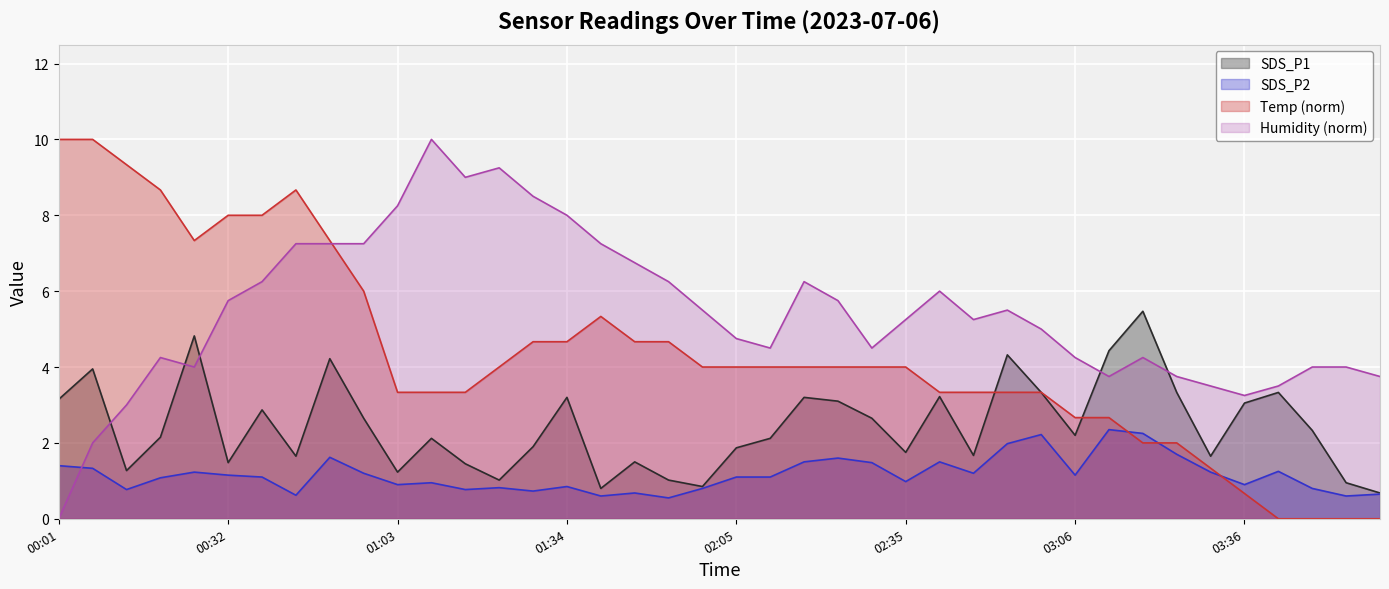

Which series has the largest range (max minus min)?

Temp